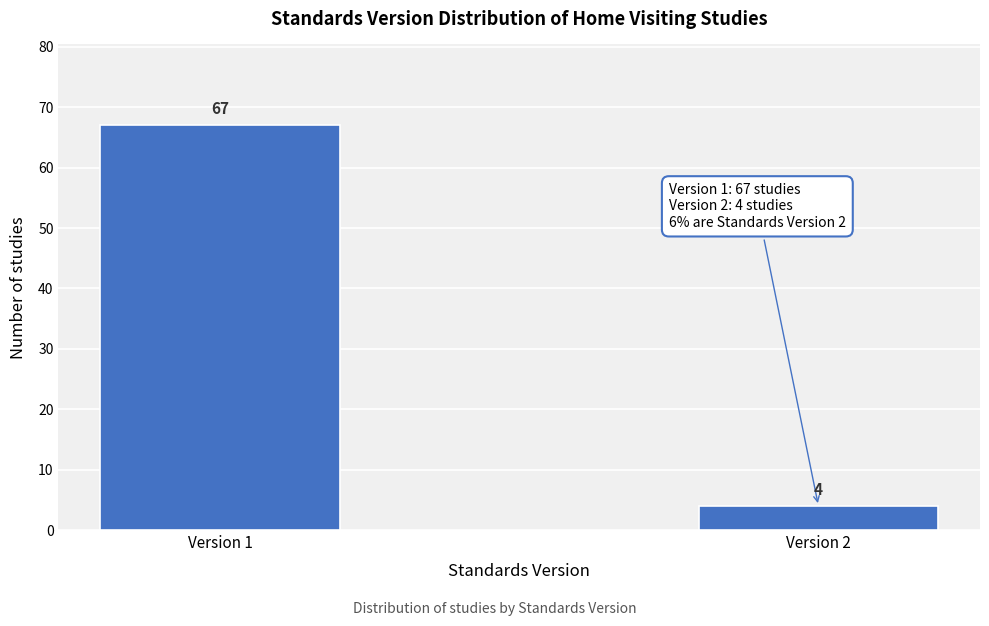

Reading left to right, what are all the values shown in this chart?

67	4